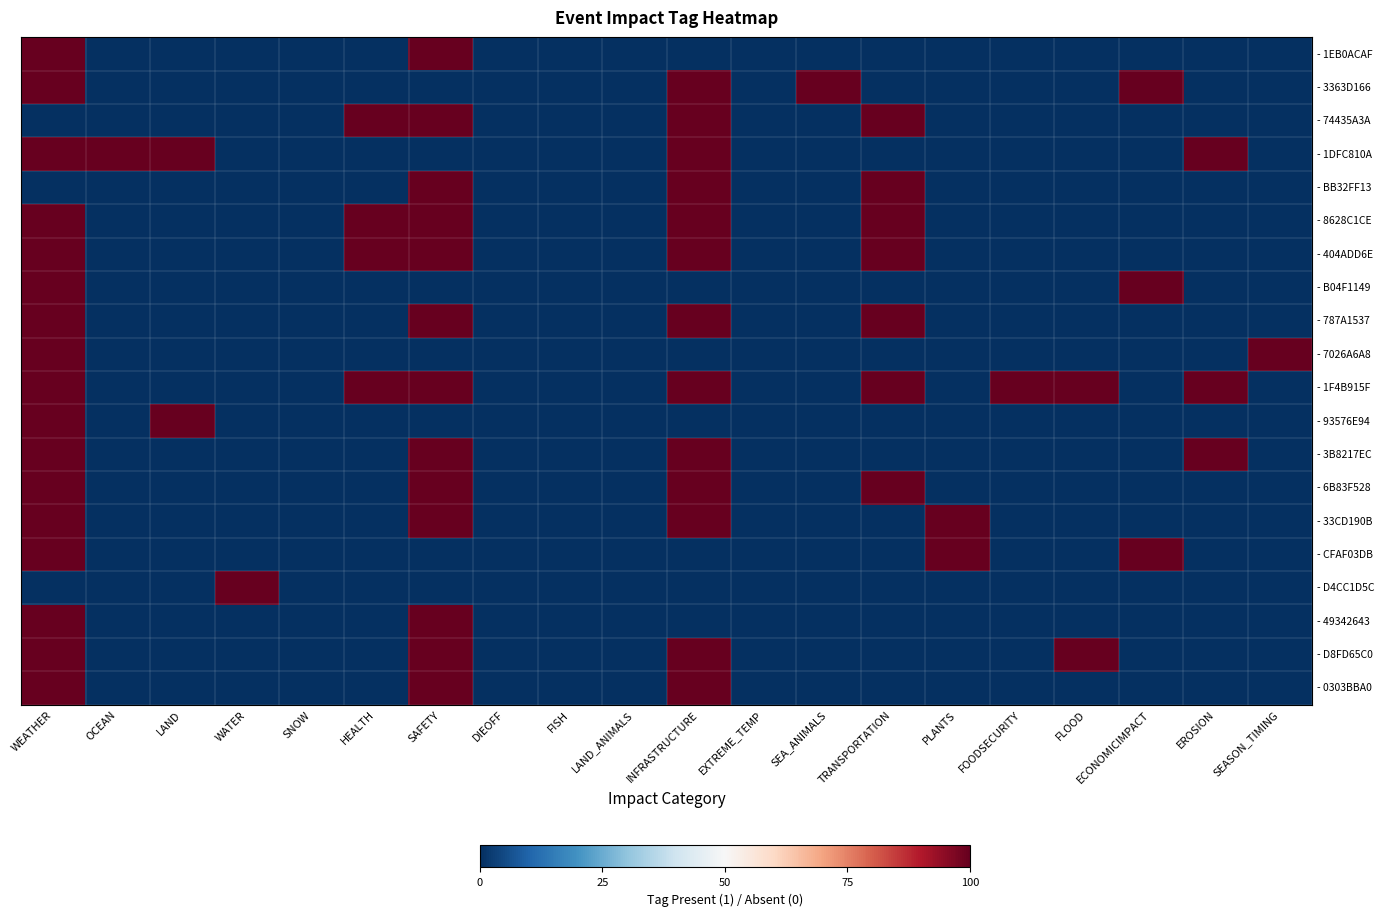

At which category does the chart reach its peak across all series?

WEATHER